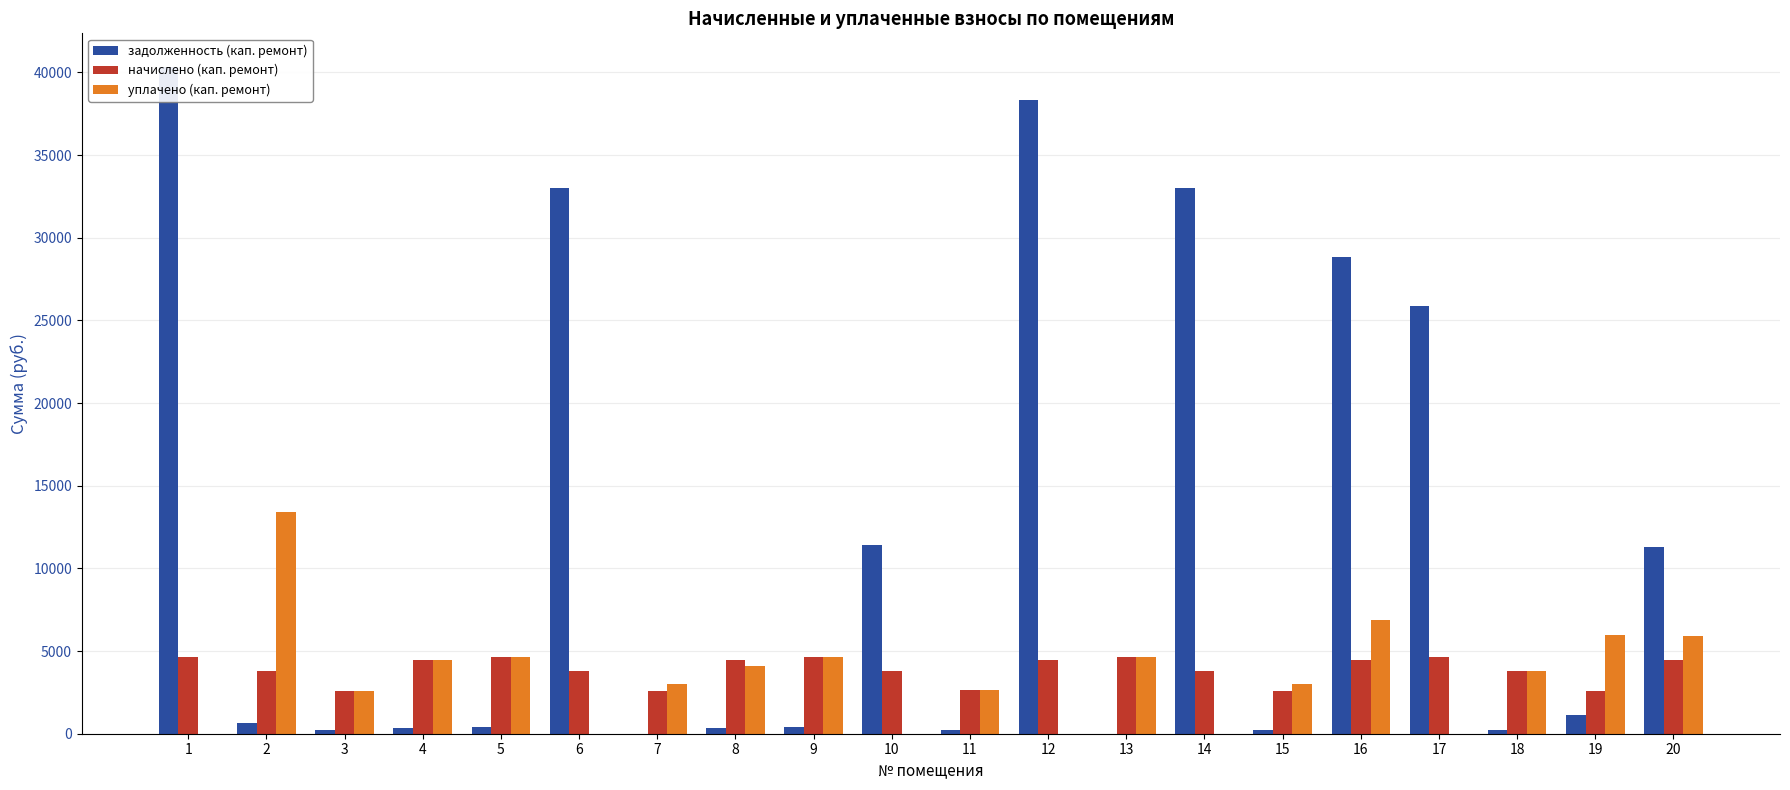

Which series has the largest total across all categories?

задолженность (кап. ремонт)